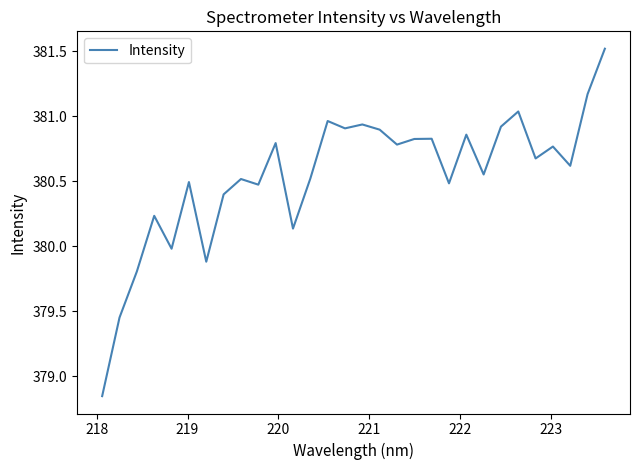

What is the maximum value shown in the chart?

381.5